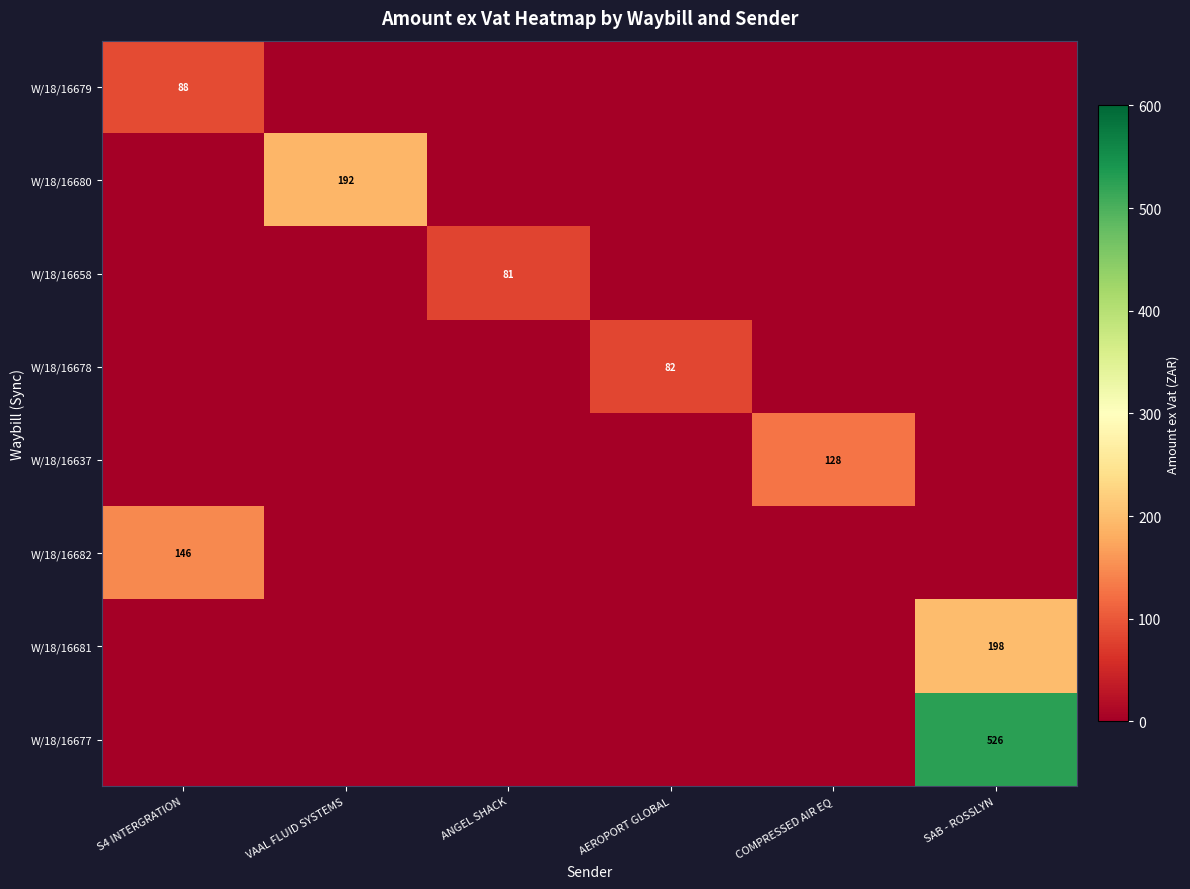

The W/18/16681 series shows 198 at SAB - ROSSLYN. True or false?

True